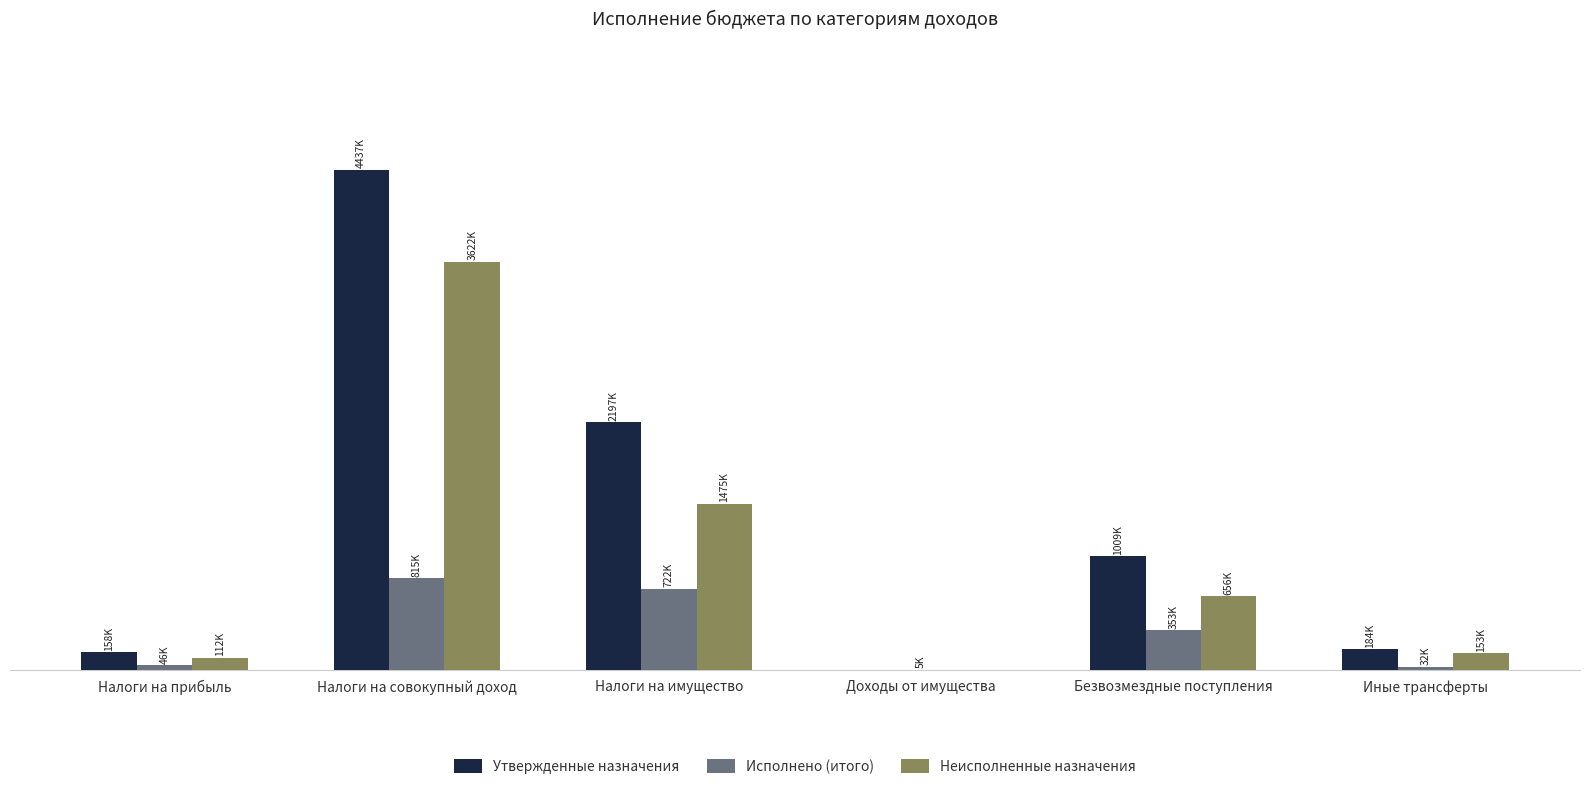

Are the bars horizontal?

No